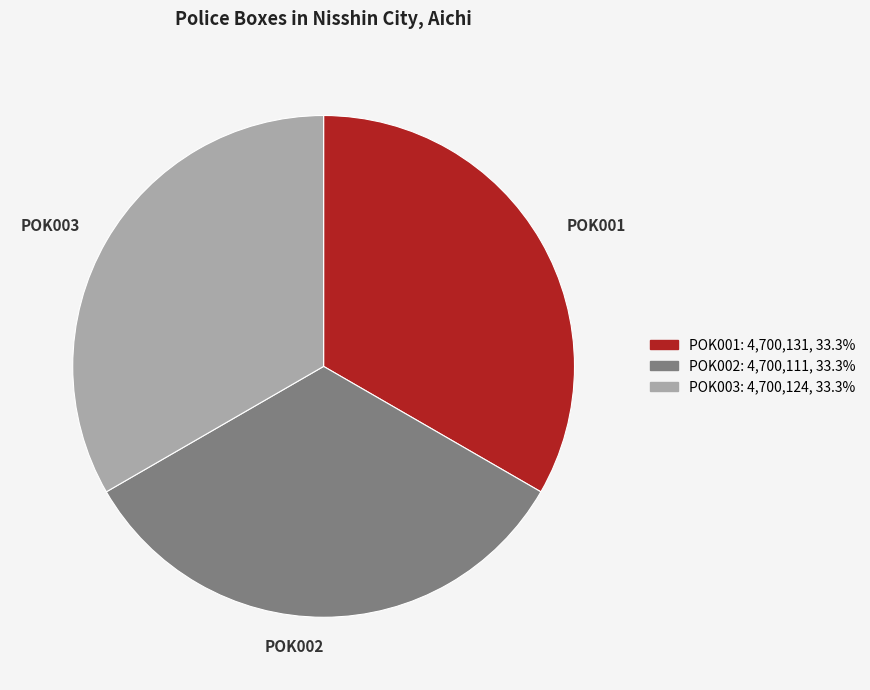

Combined, do POK003 and POK001 account for over 50%?

Yes